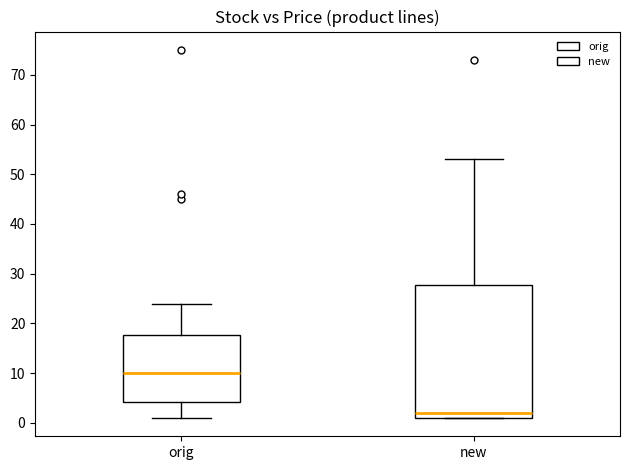

Where does the upper whisker of the box for new end on the y-axis? The values are not printed on the chart, so give them approximately, as read against the axis.

53